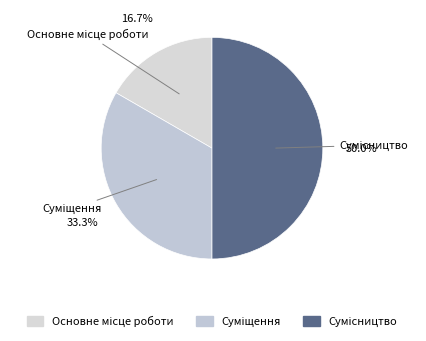

What is the smallest slice in the pie chart?

Основне місце роботи